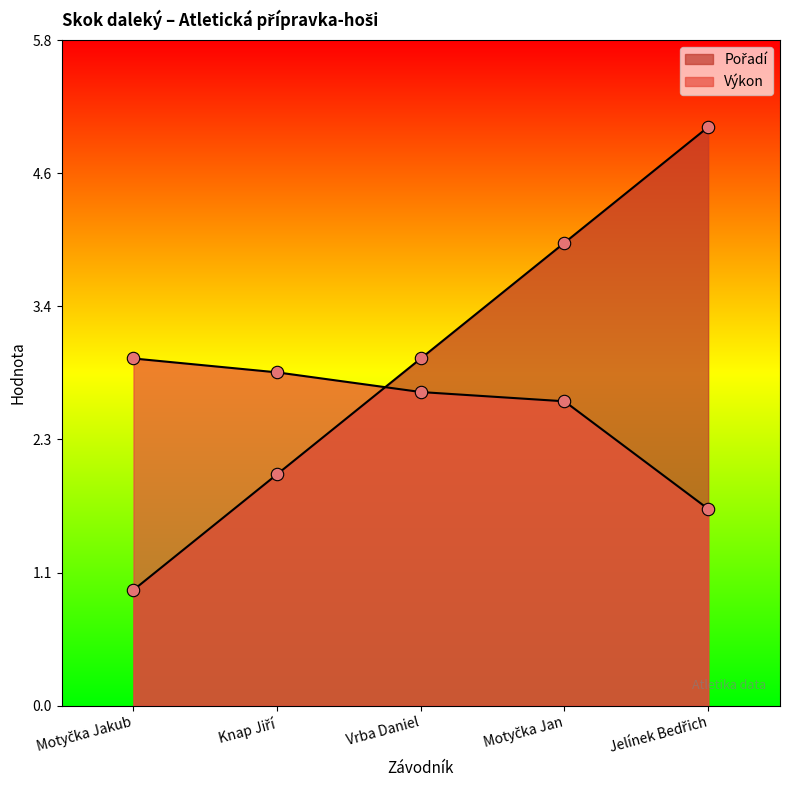

At how many categories does at least one series exceed 4?

1